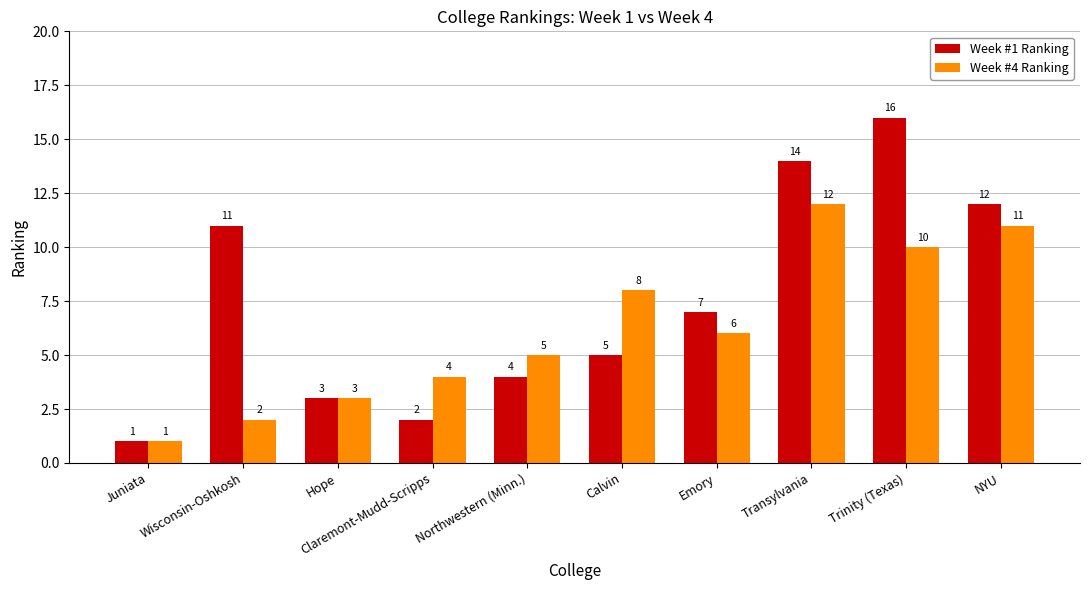

Which series has the largest range (max minus min)?

Week #1 Ranking